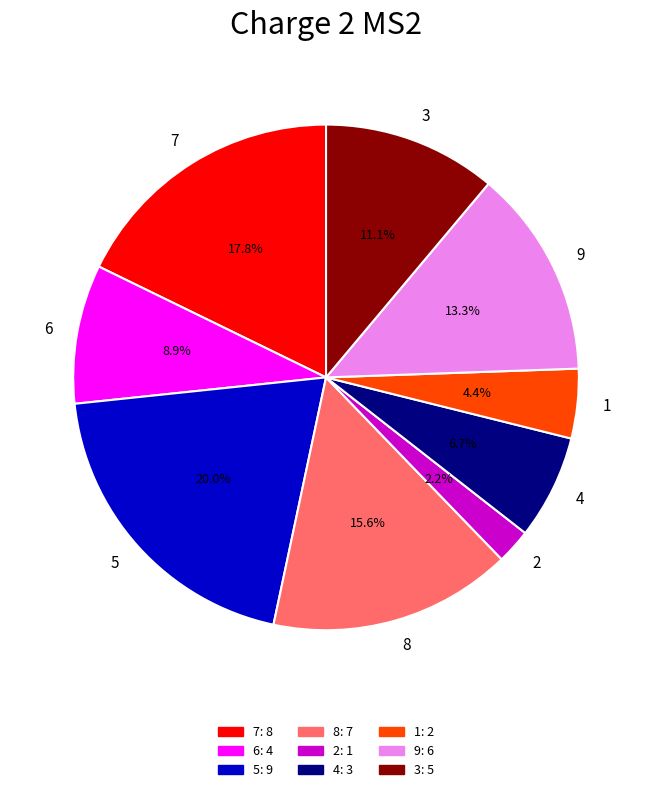

What is the ratio of the value at 6 to the value at 7?

0.5